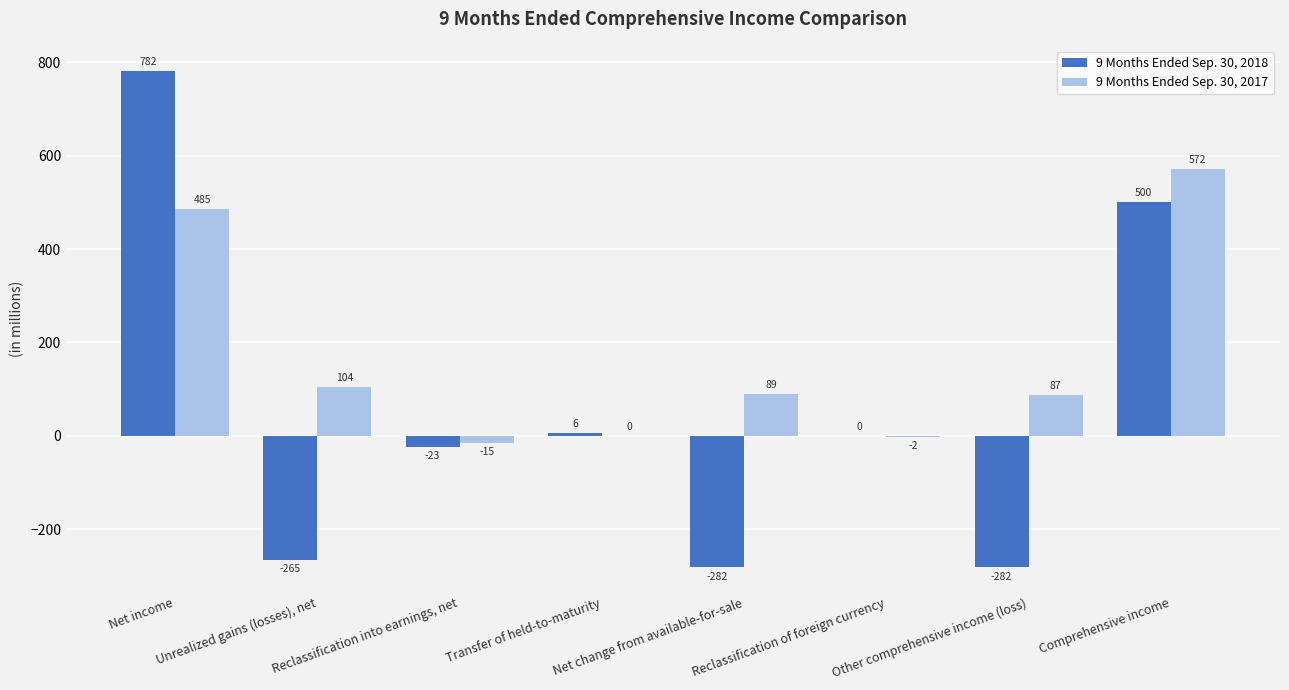

What is the greatest value displayed?

782